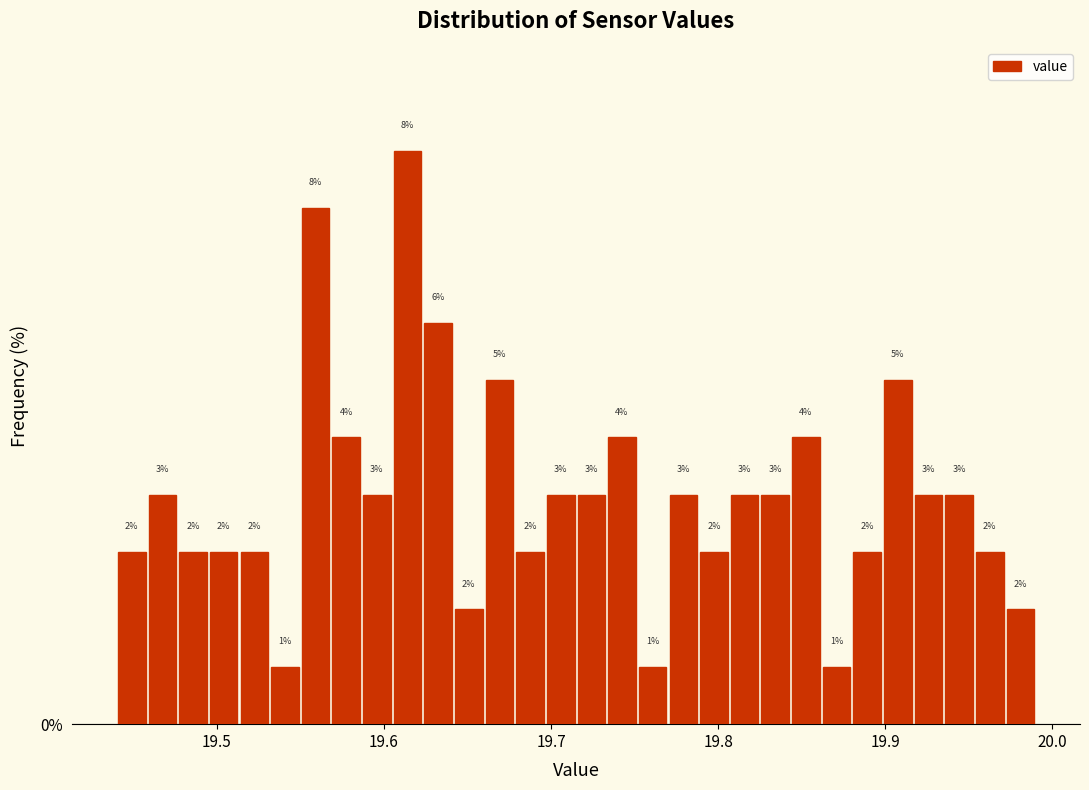

Around what value on the x-axis is the tallest bar? Give the approximate position of its centre, as read against the axis.

19.61